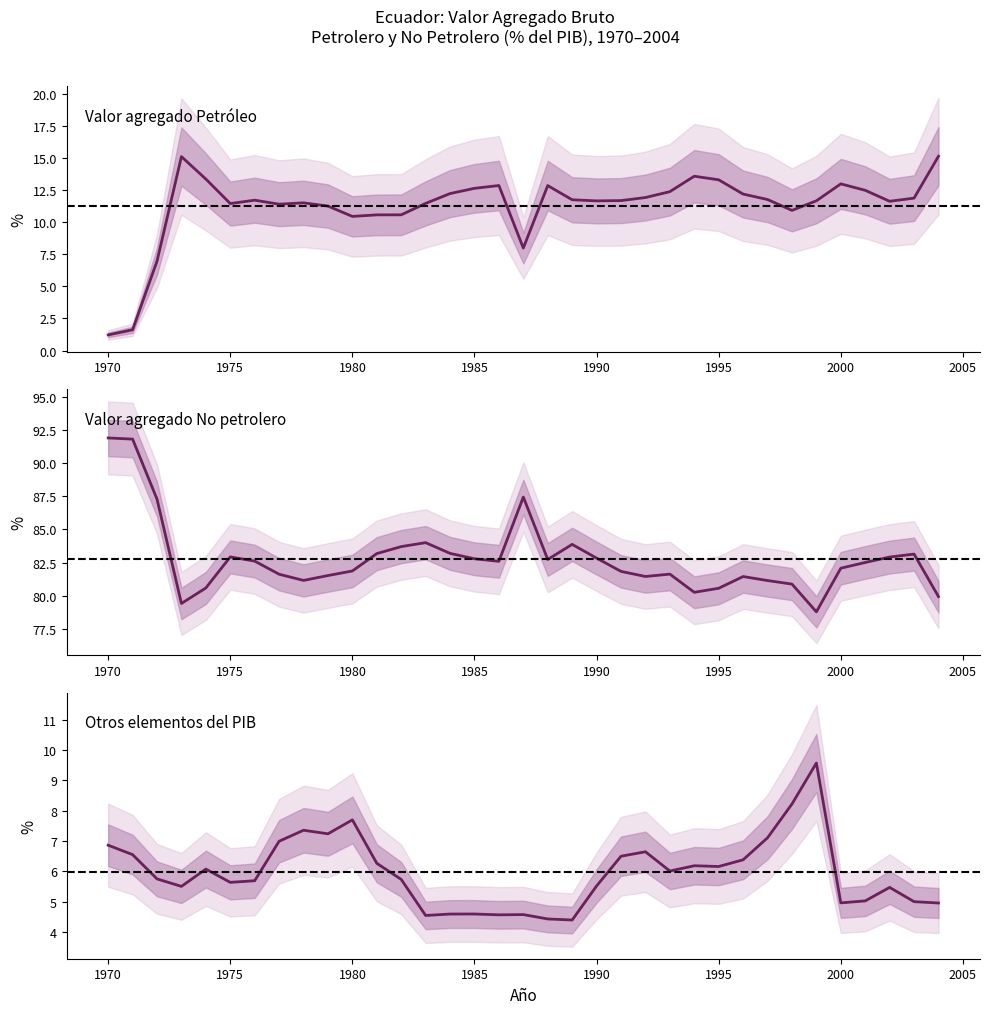

What is the highest value of the Valor agregado Petroleo series?

15.1